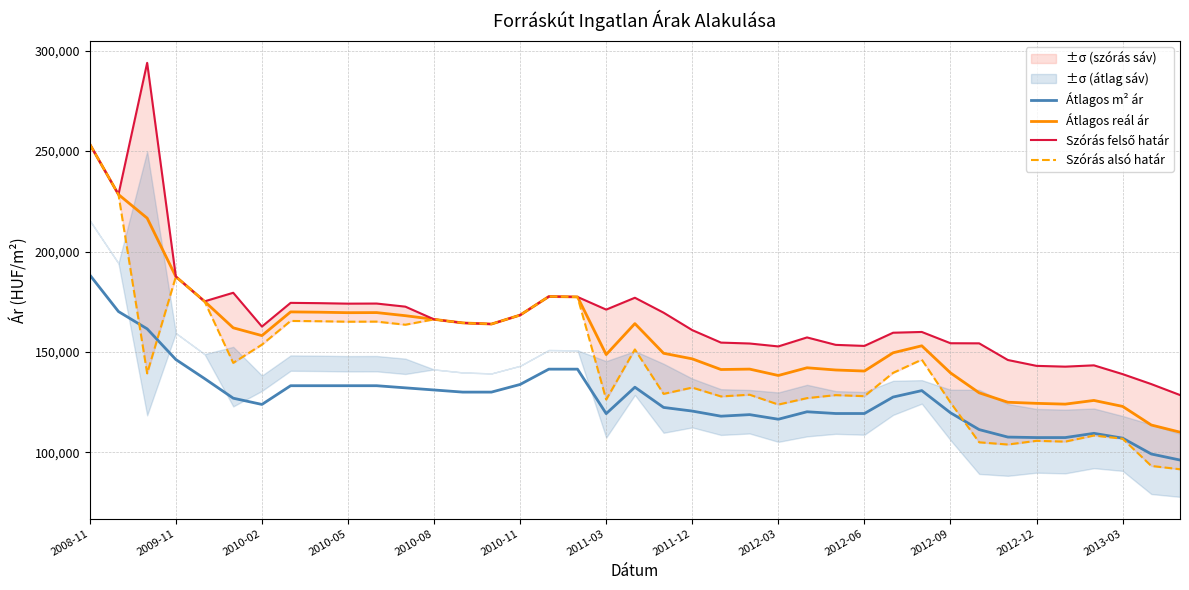

In Átlagos m² ár, how many points are higher than both neighbors (excluding endpoints)?

5